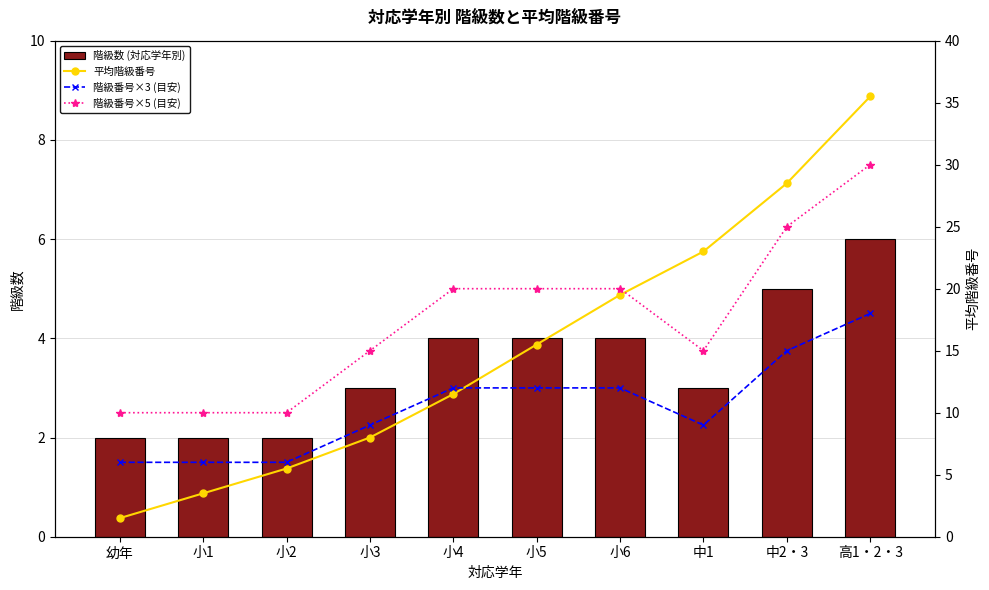

What is the sum of the 階級番号×5 (目安) values at 小5 and 小2?

30.0